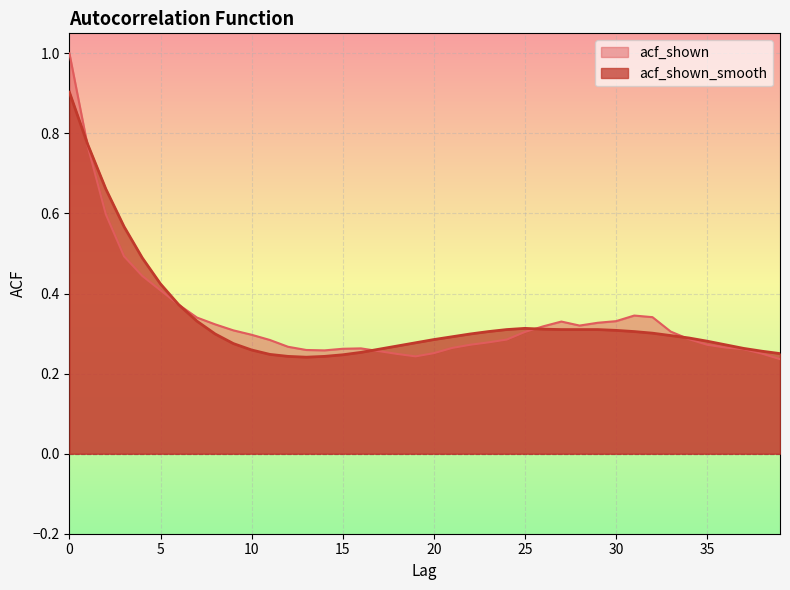

What is the total value across all series at 23?

0.6